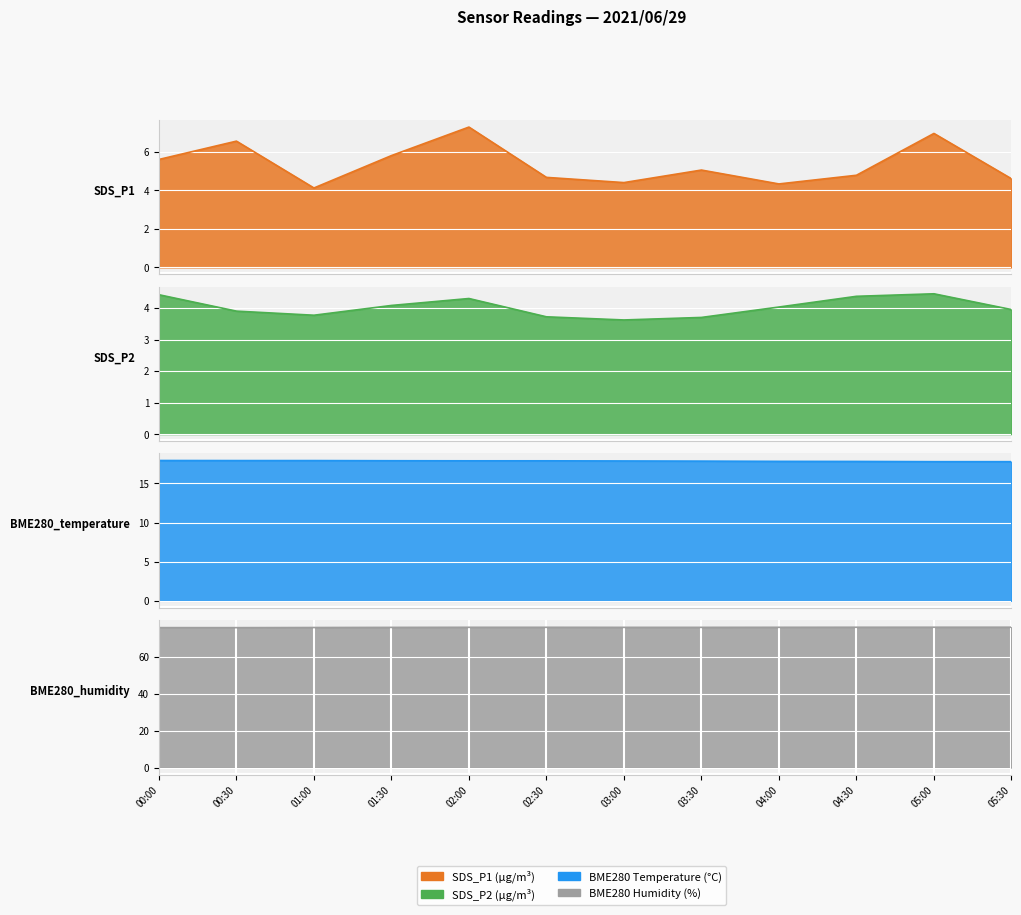

What value does the SDS_P2 series have at 00:30?

3.9